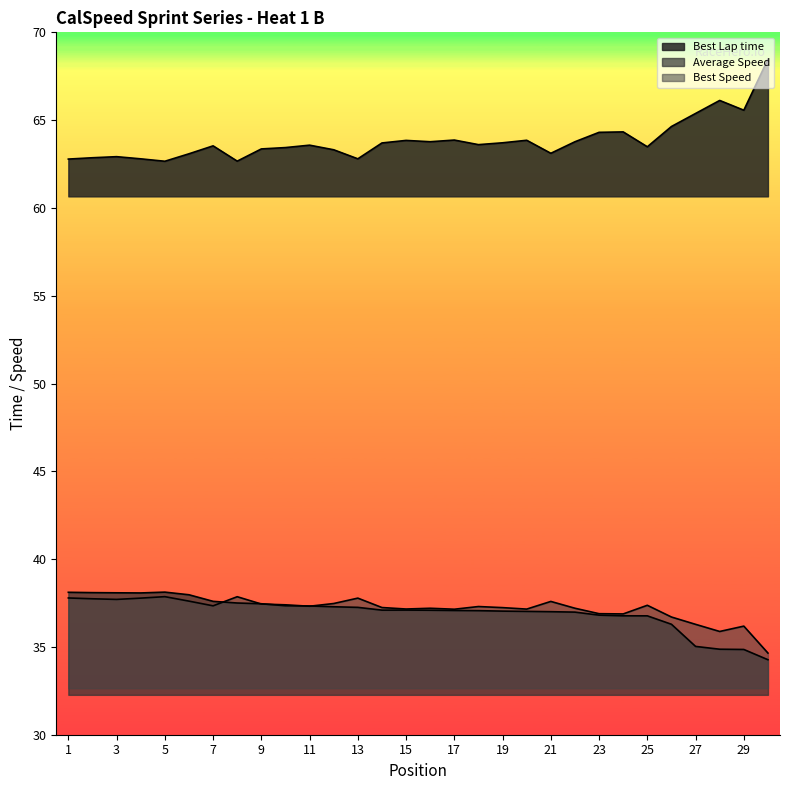

List the labels in order of Average Speed value, smallest first.

30, 29, 28, 27, 26, 25, 24, 23, 22, 21, 20, 19, 18, 17, 16, 14, 15, 13, 12, 11, 10, 9, 8, 7, 6, 4, 3, 2, 1, 5